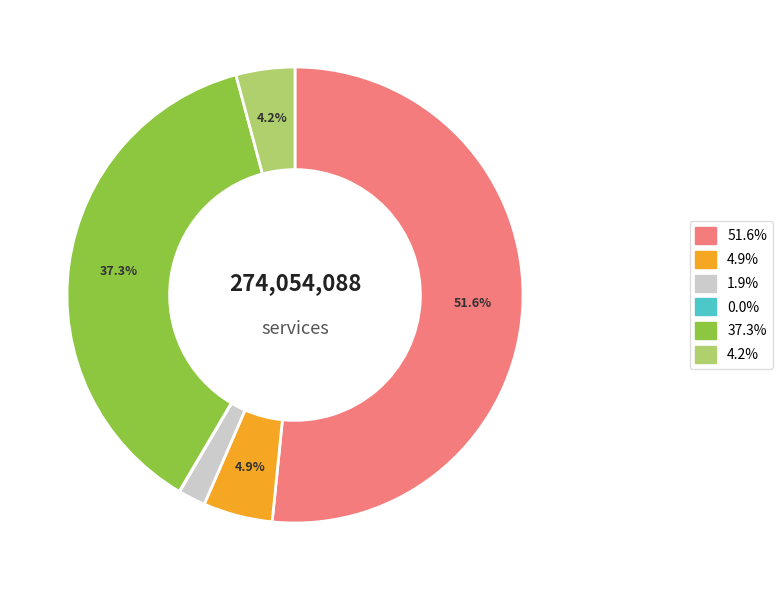

Is there any slice that represents more than half of the pie?

Yes